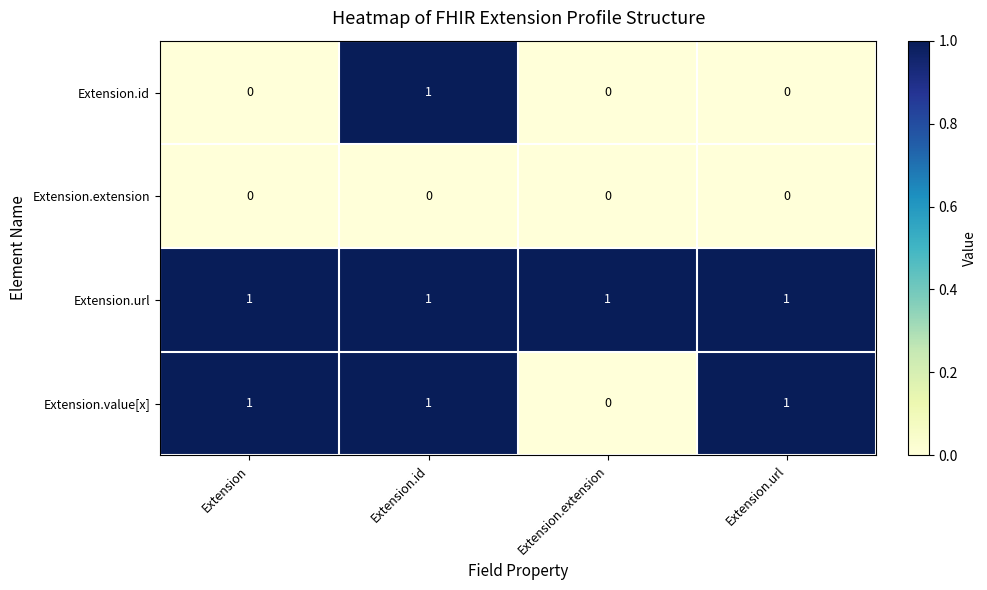

What is the total value across all series at Extension.extension?

1